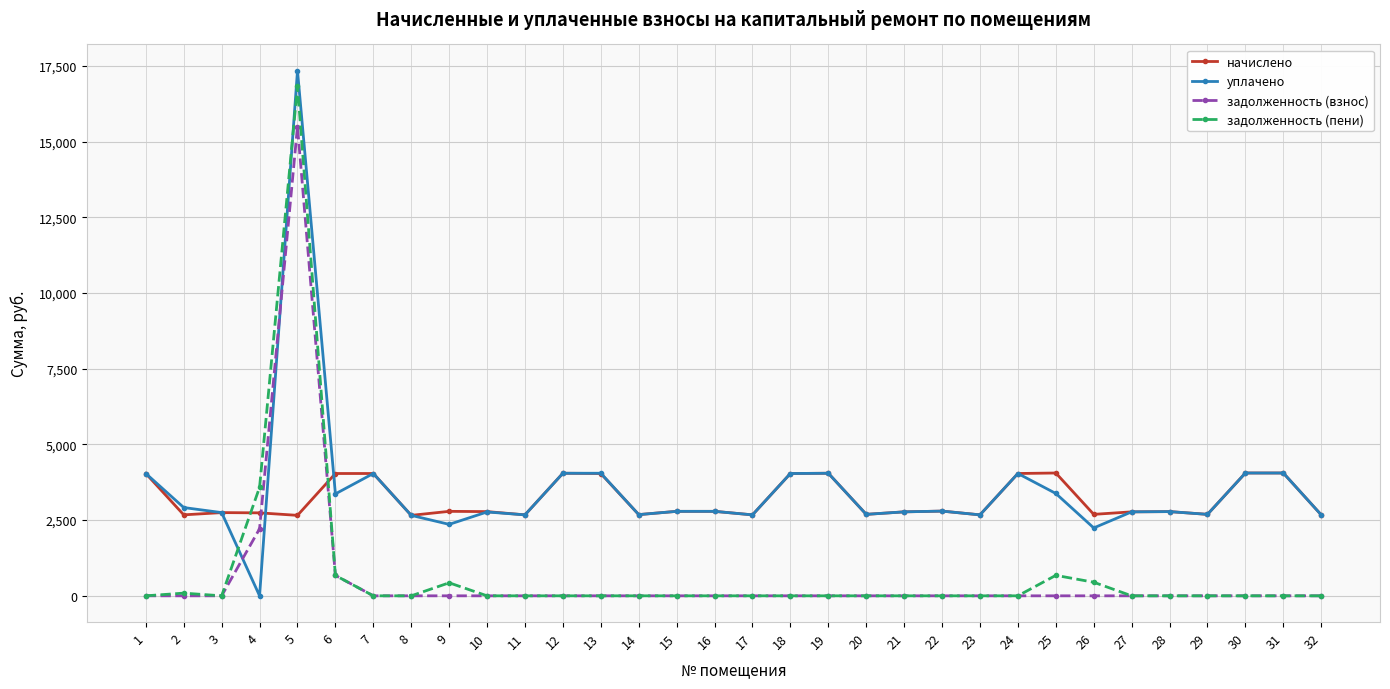

What is the value of the начислено point at the 27th from the left?

2773.8